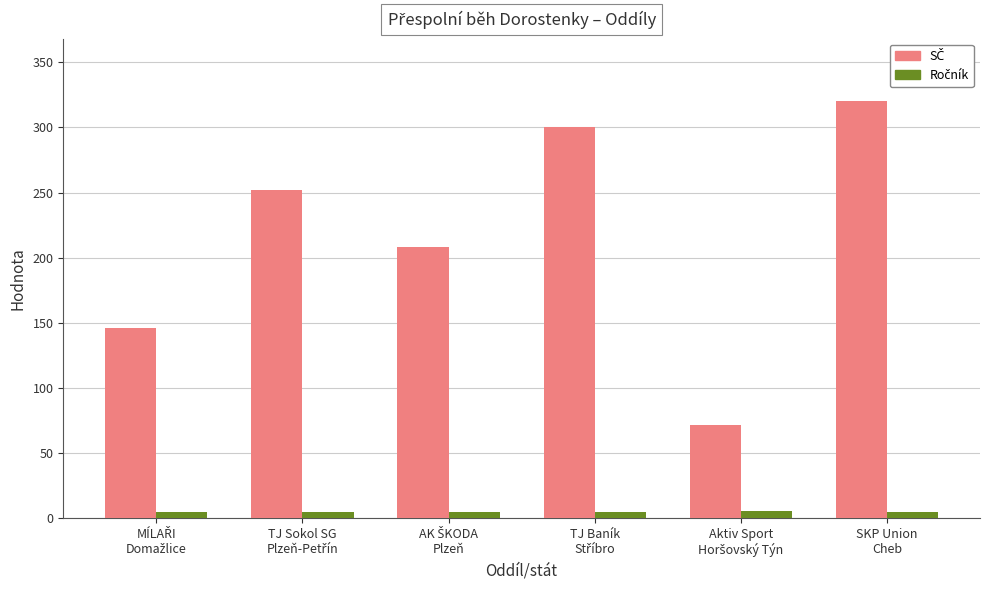

What is the greatest value displayed?

320